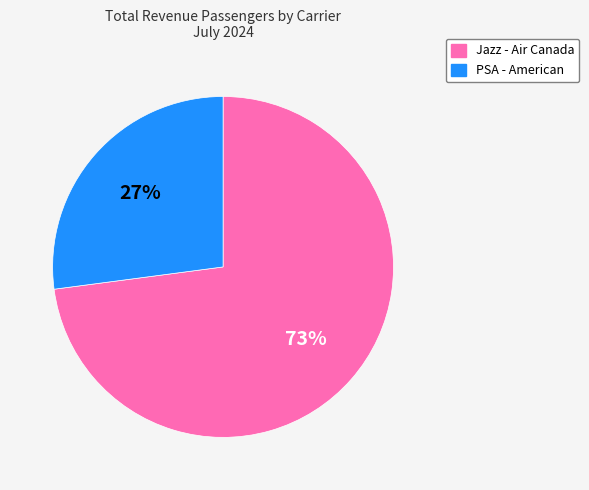

To the nearest percent, what percentage of the pie is Jazz - Air Canada?

73%